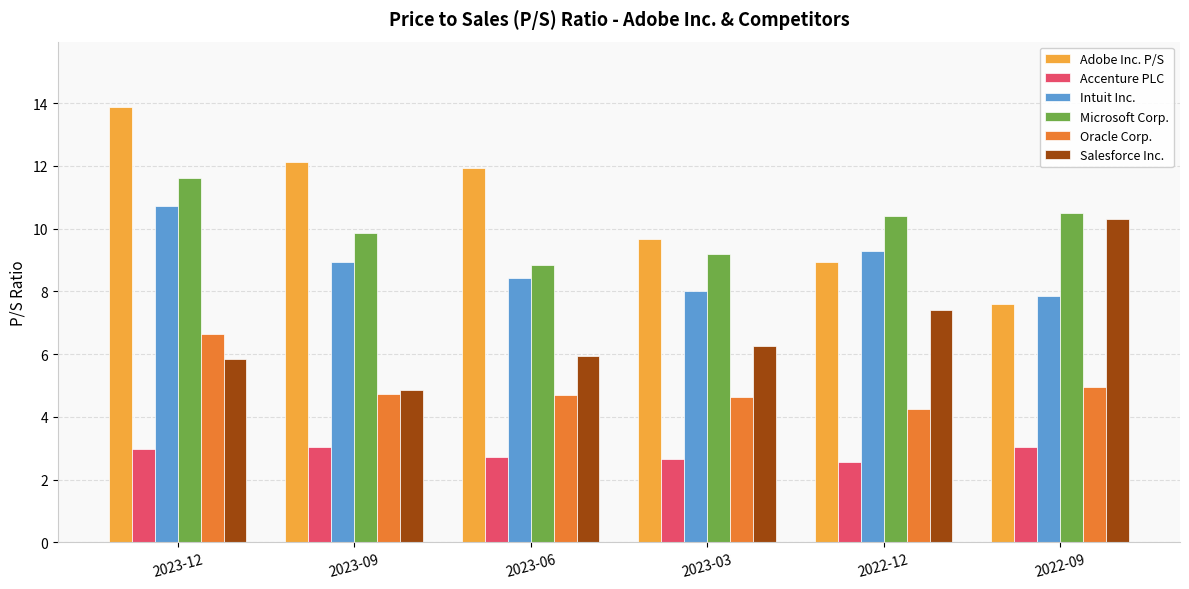

How many bars are there in total?

36